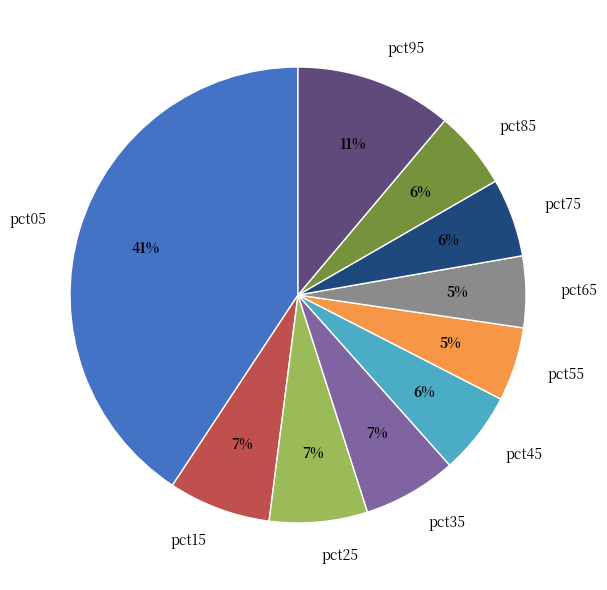

Between pct95 and pct75, which is larger?

pct95